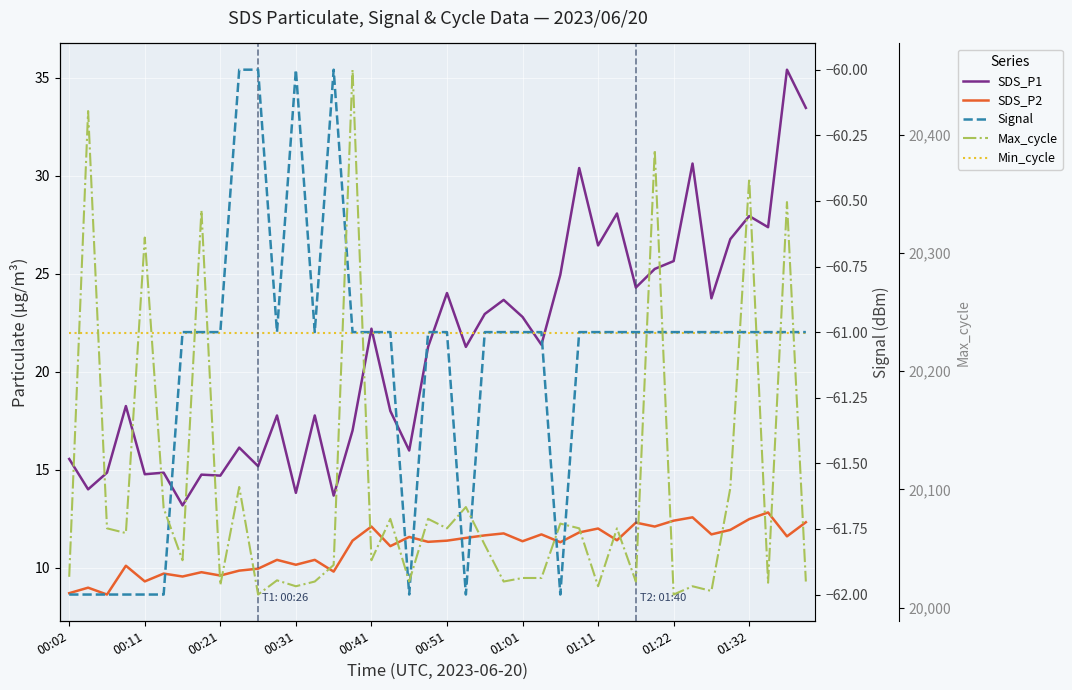

Which series changed the most between 00:11 and 12?

Max_cycle